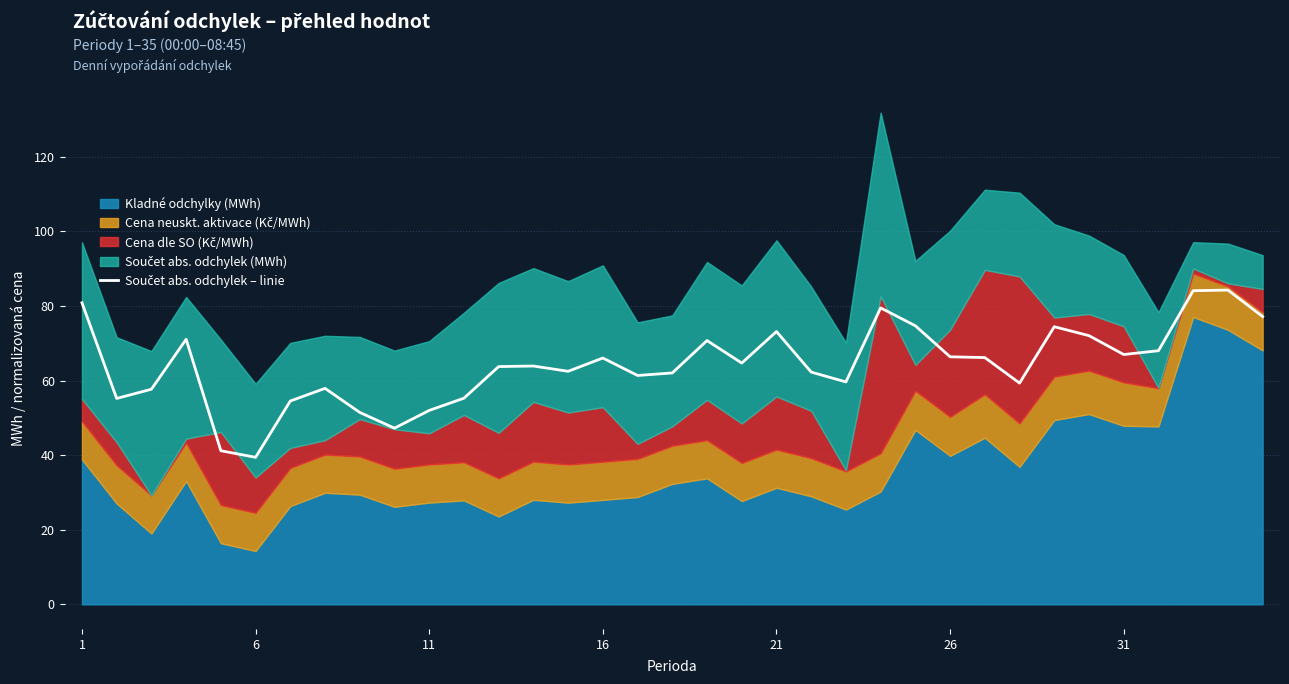

What is the average value?

64.2